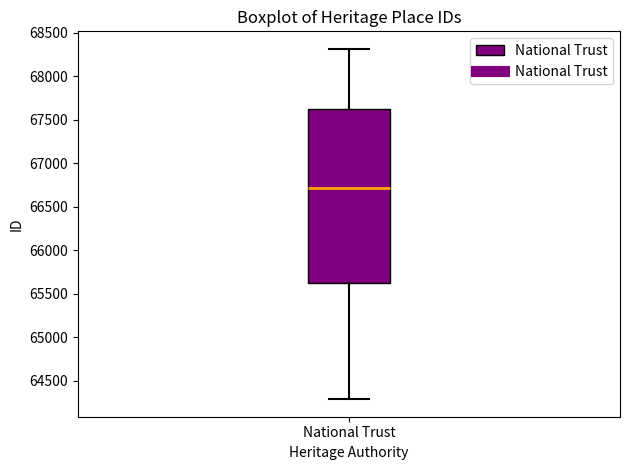

Transcribe this box plot: give where the median line is, the range the box spans, and where the two whiskers end, as read against the y-axis. The values are not printed on the chart, so give them approximately, as read against the axis.

median 66700, box 65650 to 67600, whiskers 64300 to 68300